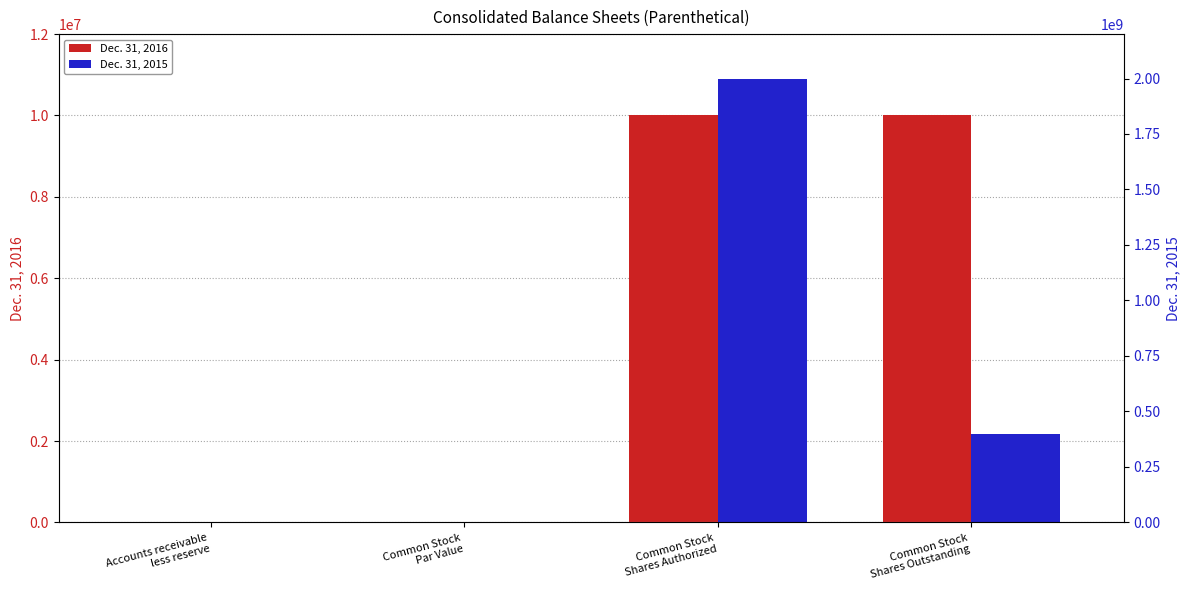

Is it true that Dec. 31, 2015 equals 2972275246.2 at Common Stock
Shares Authorized?

False